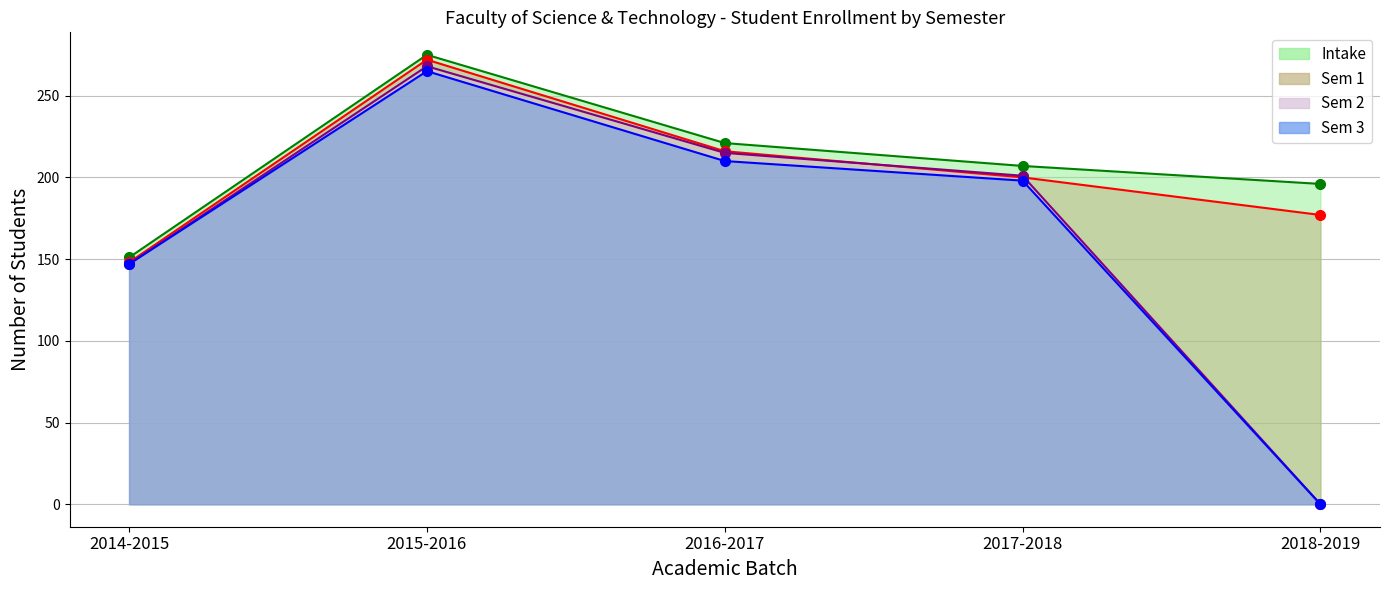

Which series changed the most between 2017-2018 and 2018-2019?

Sem2